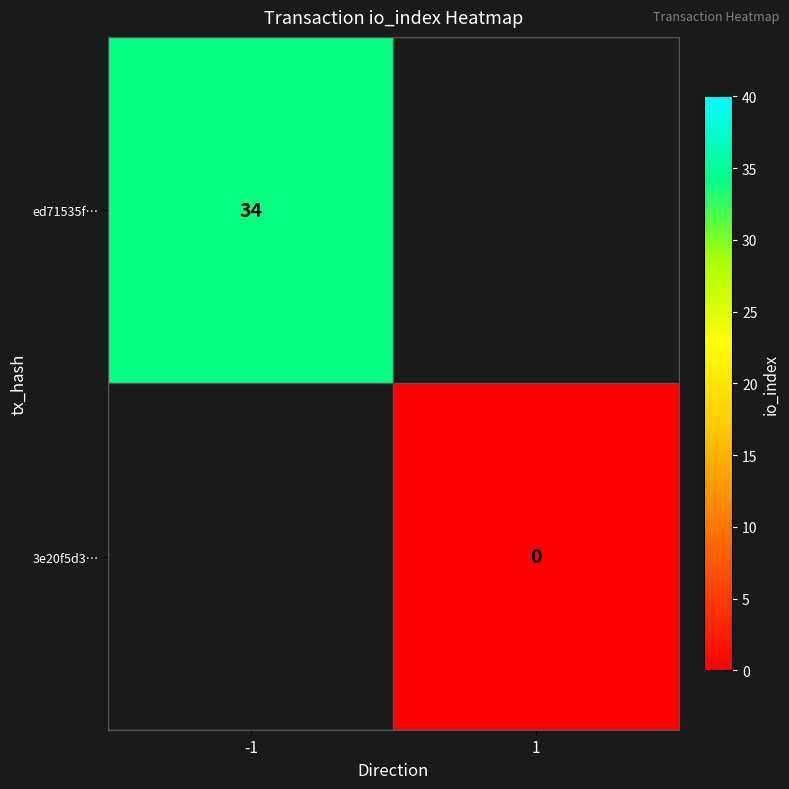

The value of ed71535f… at -1 is 10. True or false?

False